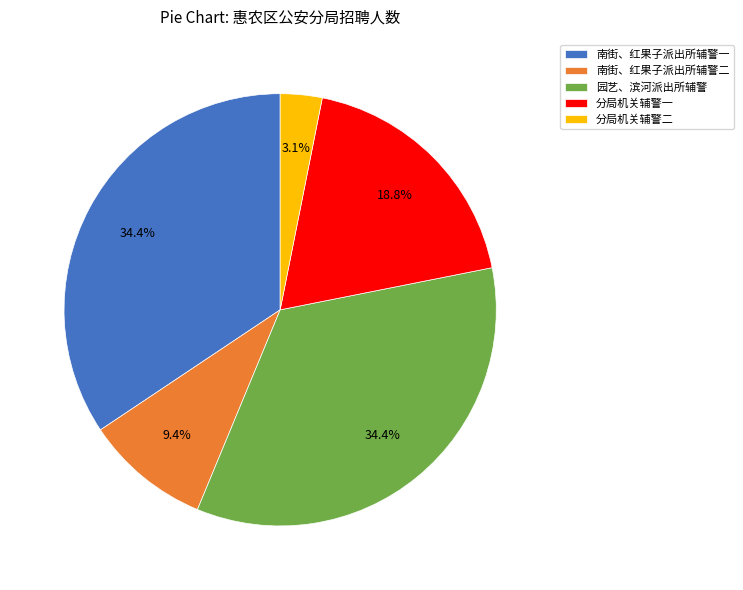

To the nearest percent, what percentage of the pie is 南街、红果子派出所辅警二?

9%